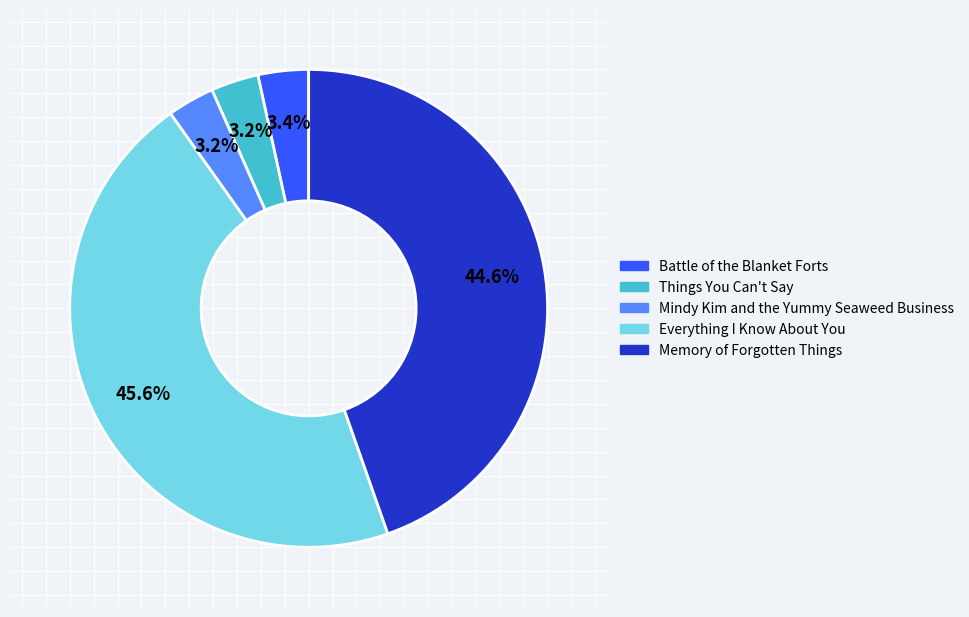

Does Mindy Kim and the Yummy Seaweed Business represent more than half of the total?

No